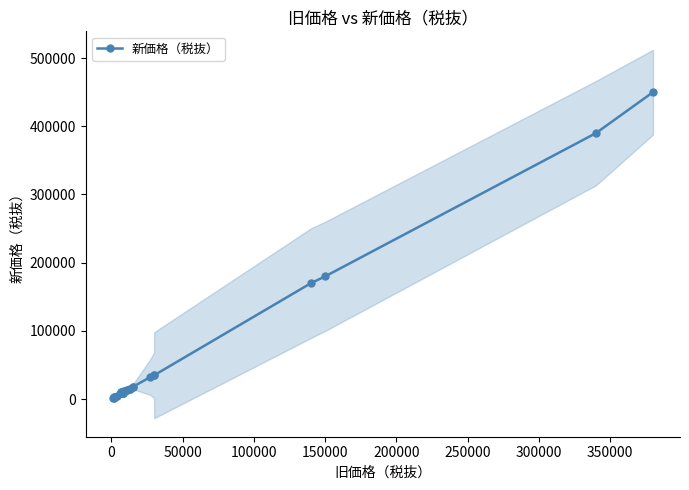

How many points are higher than both their immediate neighbors (excluding endpoints)?

1